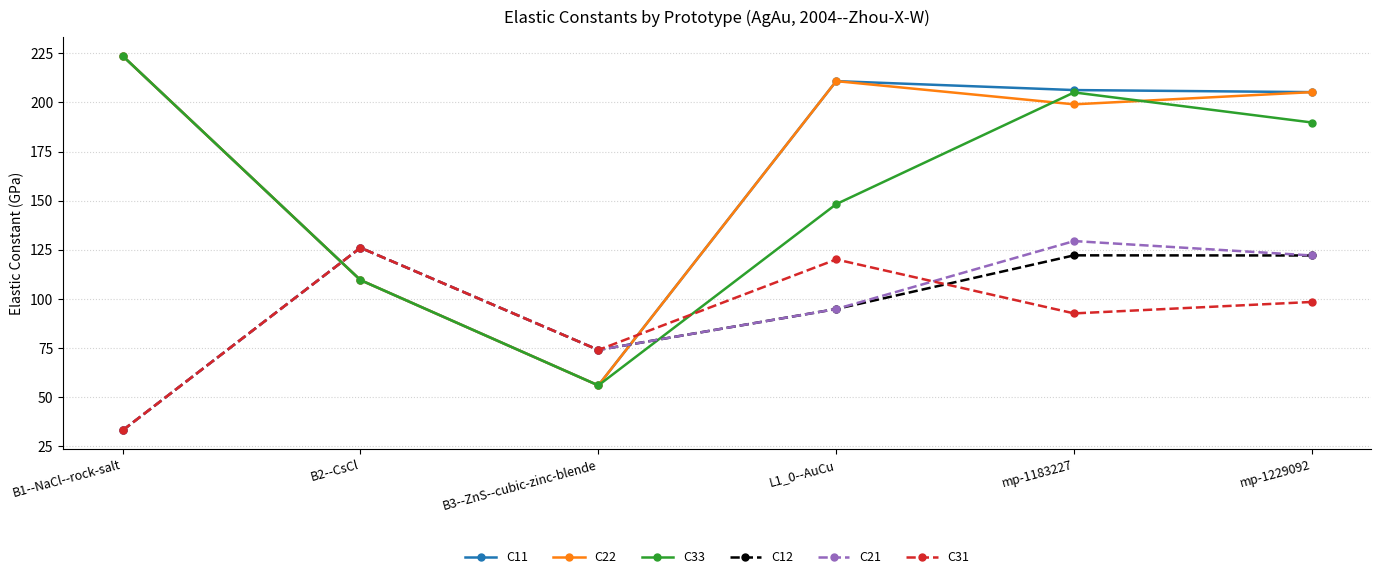

Reading right to left, what are all the values shown in this chart?

C11: 205.2	206.3	210.8	56.1	109.6	223.7
C22: 205.2	199.0	210.8	56.1	109.6	223.7
C33: 189.8	205.1	148.3	56.1	109.6	223.7
C12: 122.2	122.2	94.9	74.1	126.1	33.2
C21: 122.2	129.5	94.9	74.1	126.1	33.2
C31: 98.5	92.7	120.2	74.1	126.1	33.2